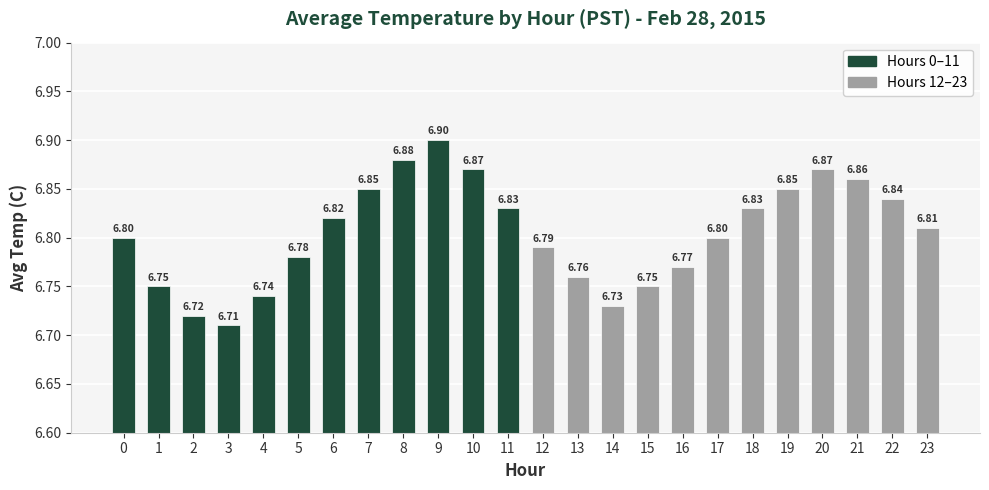

Are the bars horizontal?

No